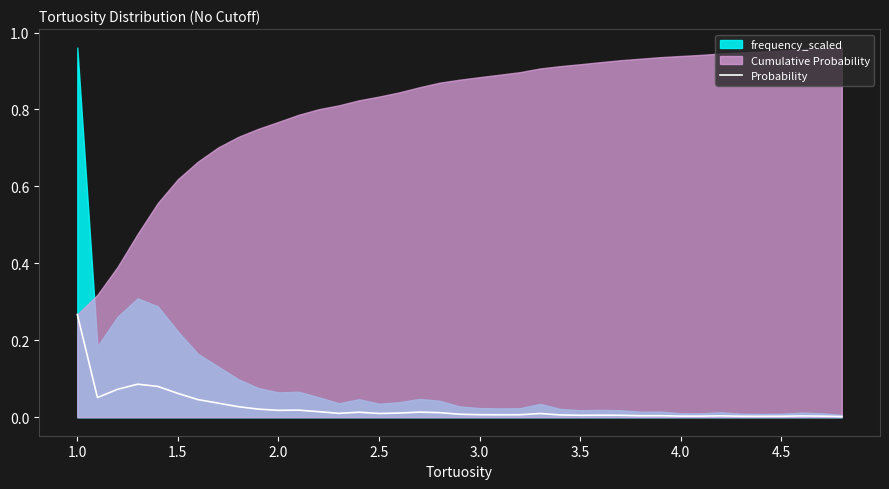

Which category has the highest value in the Probability series?

1.0